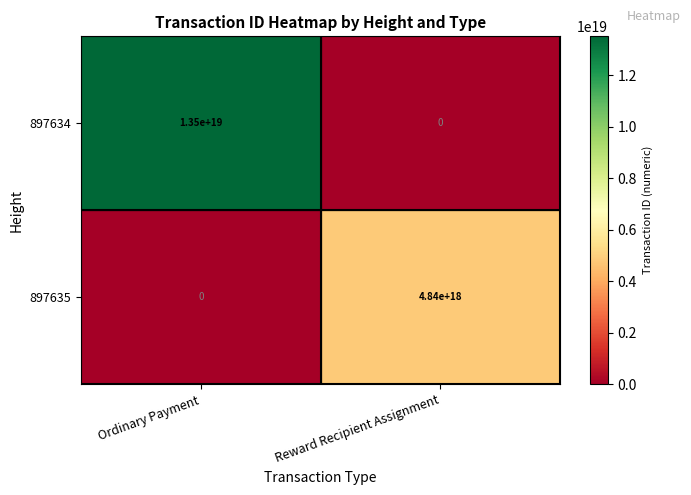

Rank the series at Reward Recipient Assignment from highest to lowest value.

897635, 897634